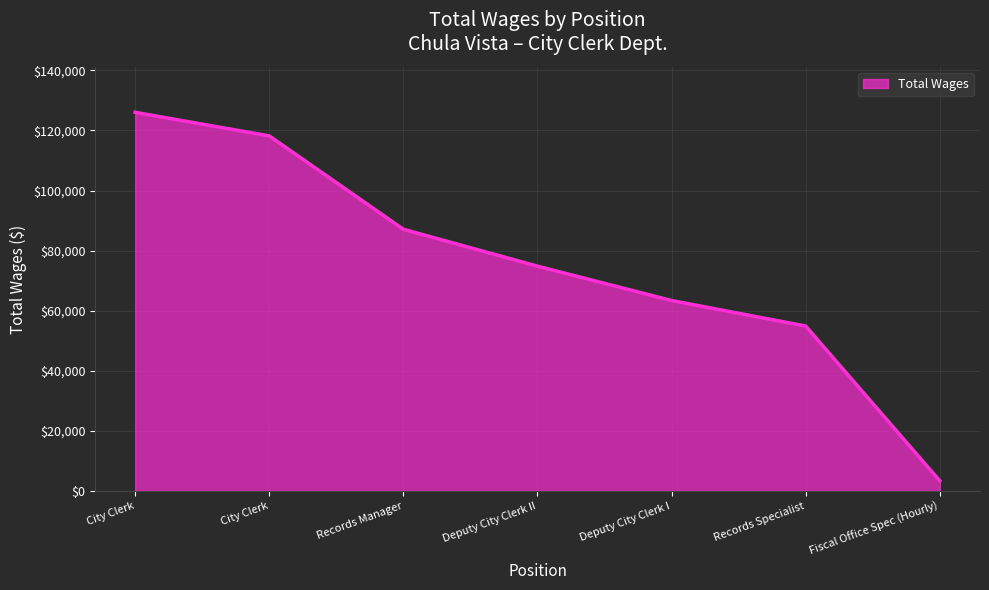

List the labels in order of value, smallest first.

Fiscal Office Spec (Hourly), Records Specialist, Deputy City Clerk I, Deputy City Clerk II, Records Manager, City Clerk, City Clerk